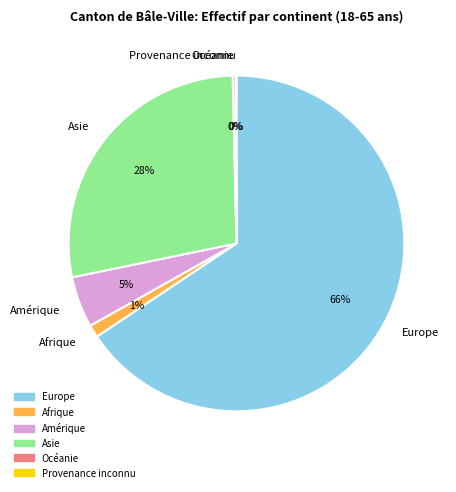

To the nearest percent, what portion does Amérique represent?

5%